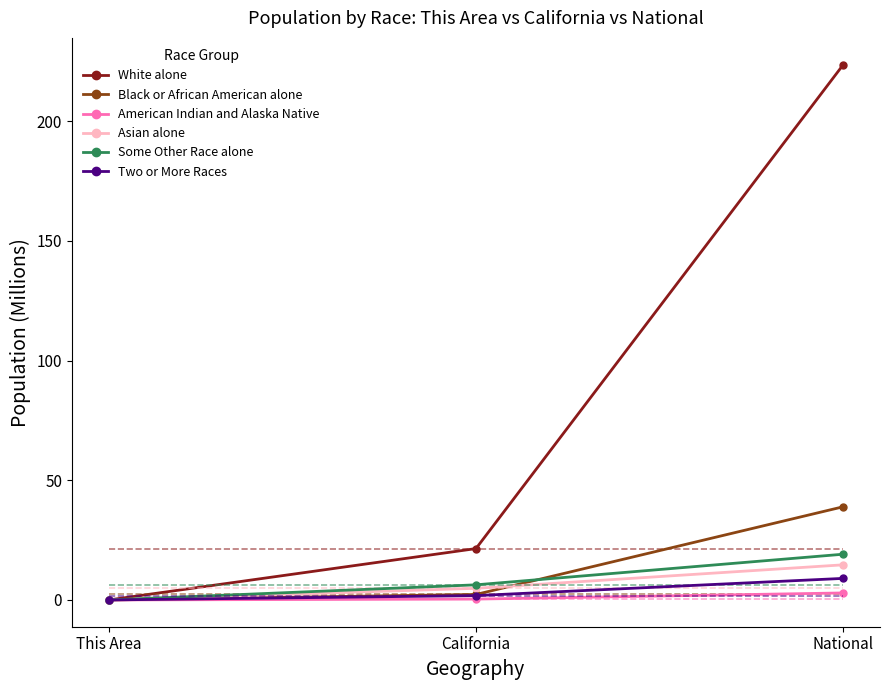

What is the value of the Asian alone point at the 2nd from the left?

4.9